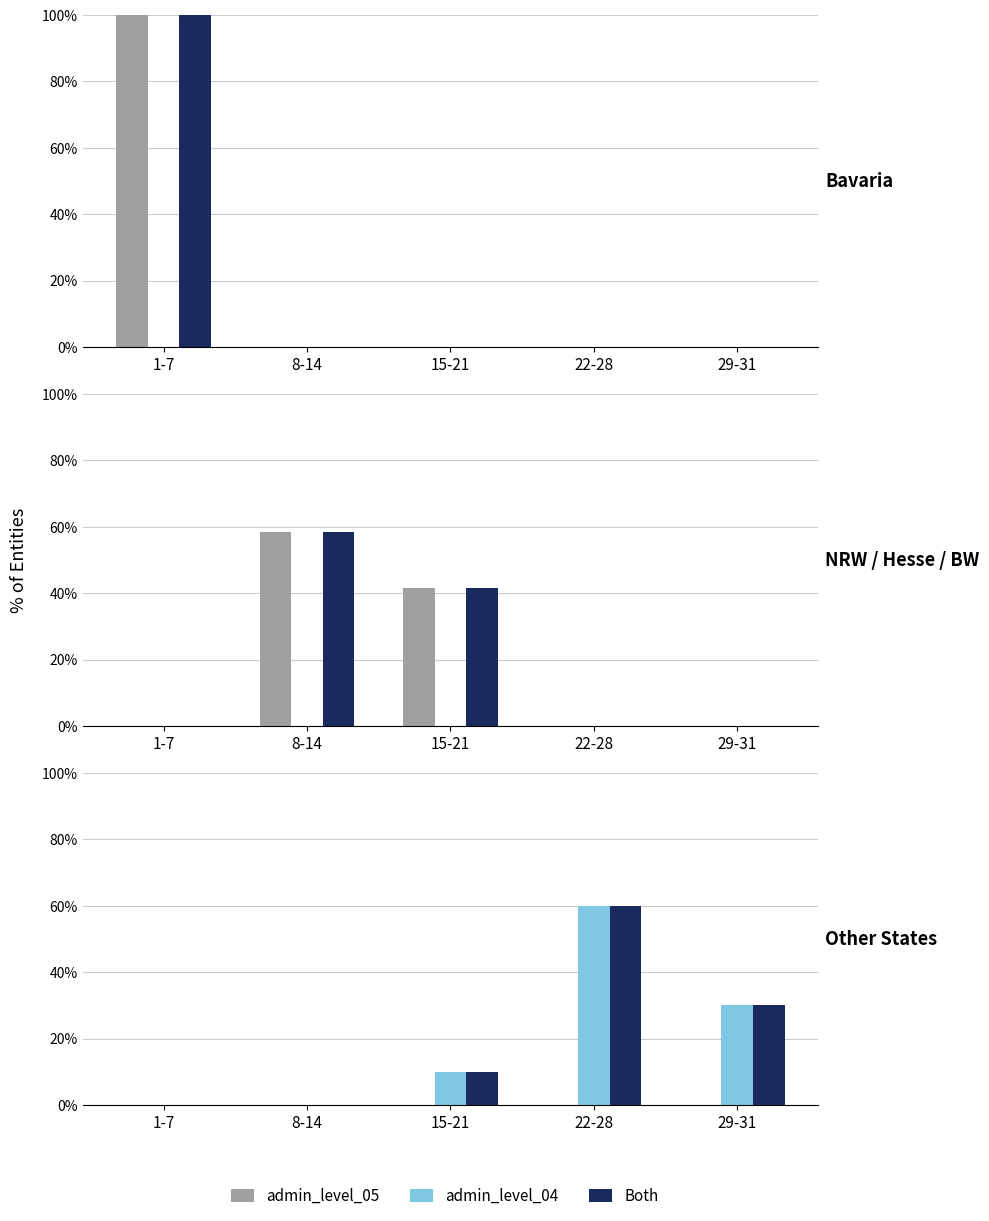

What is the spread (max minus min) of values at 22-28?

60